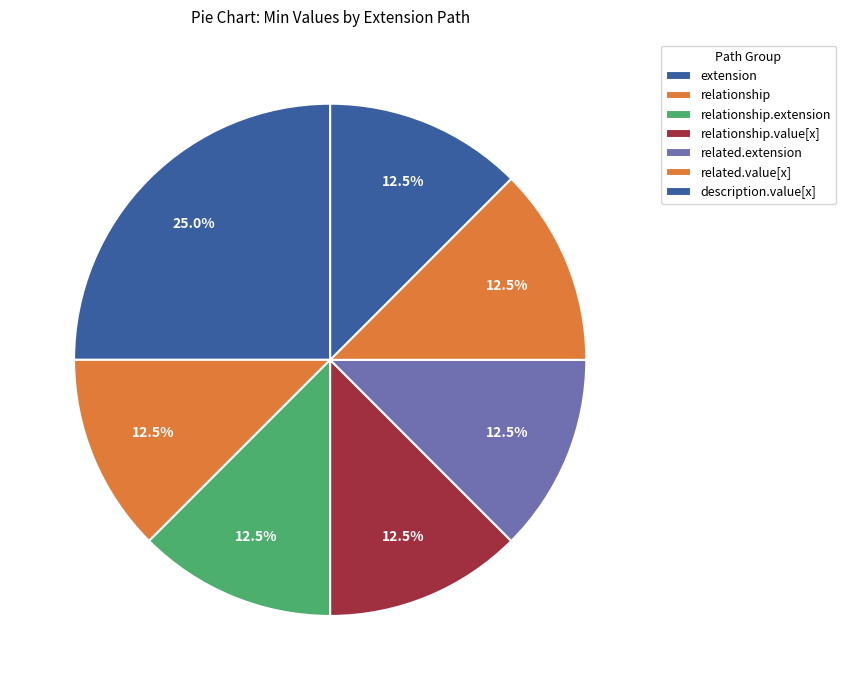

Is there a majority slice in this chart?

No